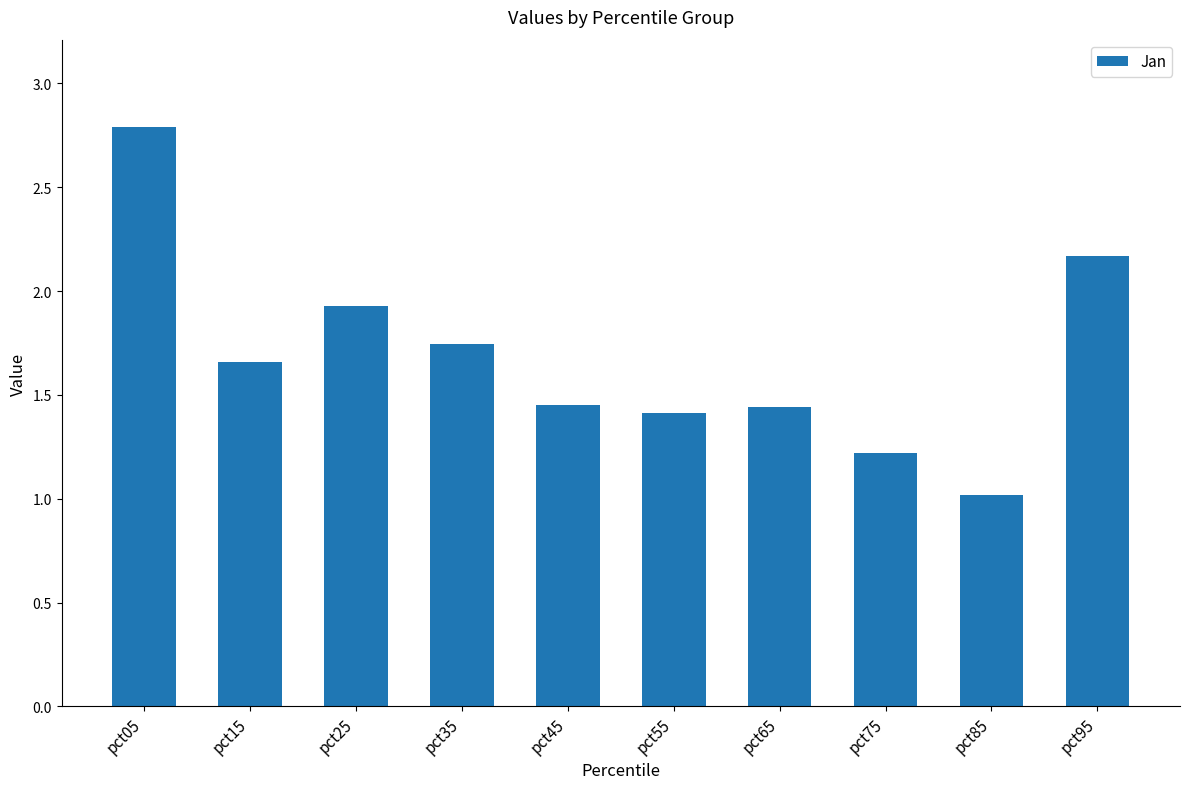

What is the smallest value displayed?

1.0